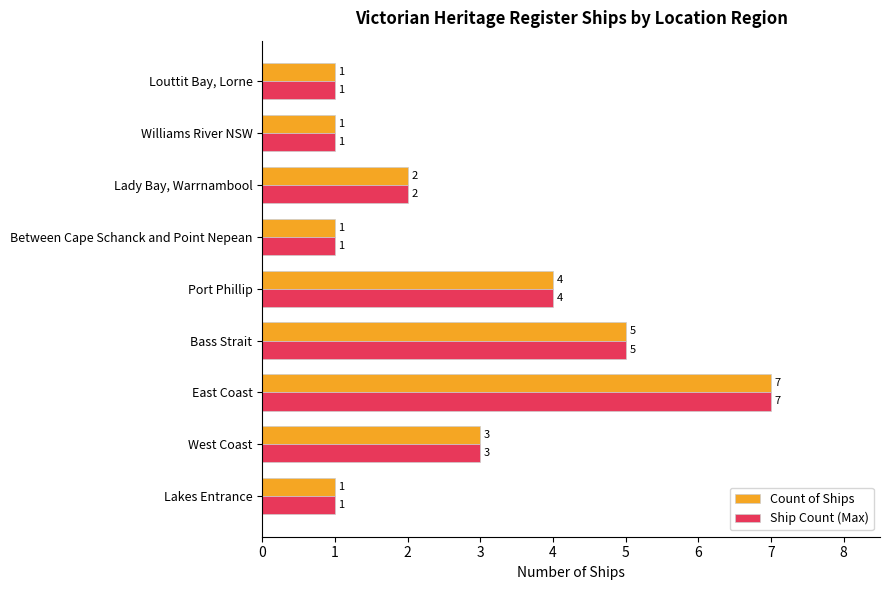

What is the maximum value shown in the chart?

7